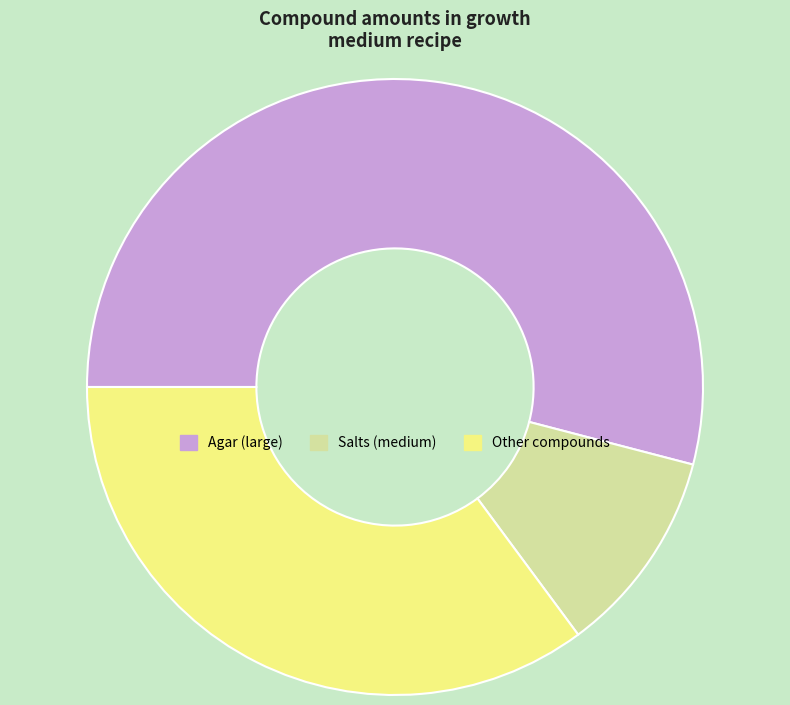

How many segments does this pie chart have?

3